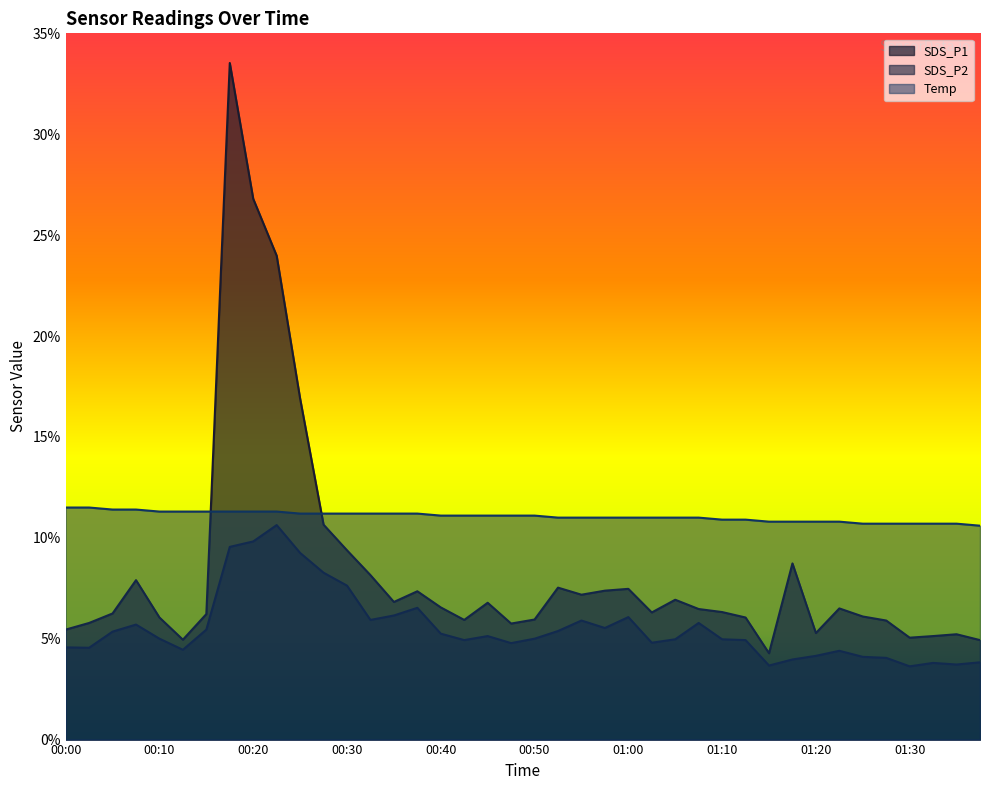

What is the sum of all Temp values?

442.4